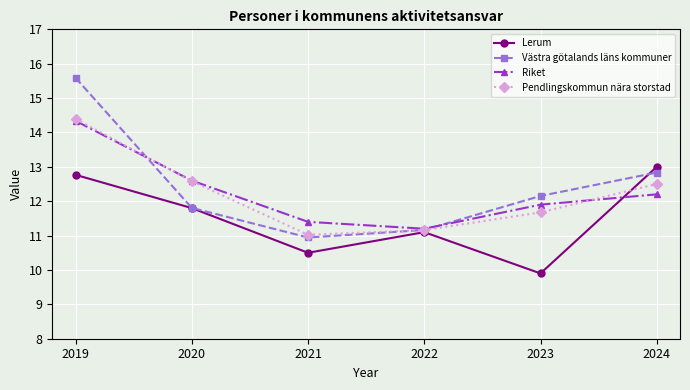

Which series has the largest total across all categories?

Västra götalands läns kommuner